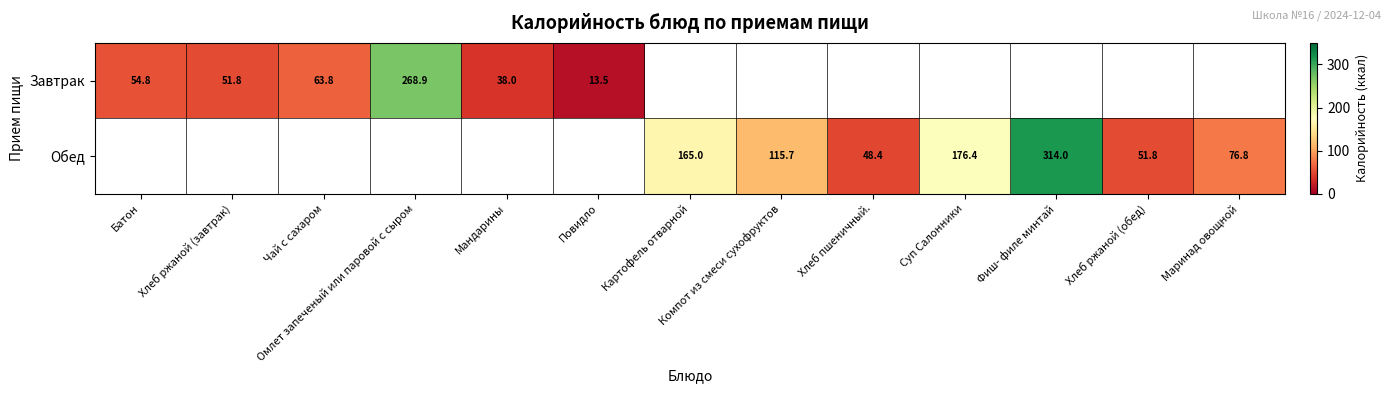

Is it true that Обед equals 182.3 at Компот из смеси сухофруктов?

False